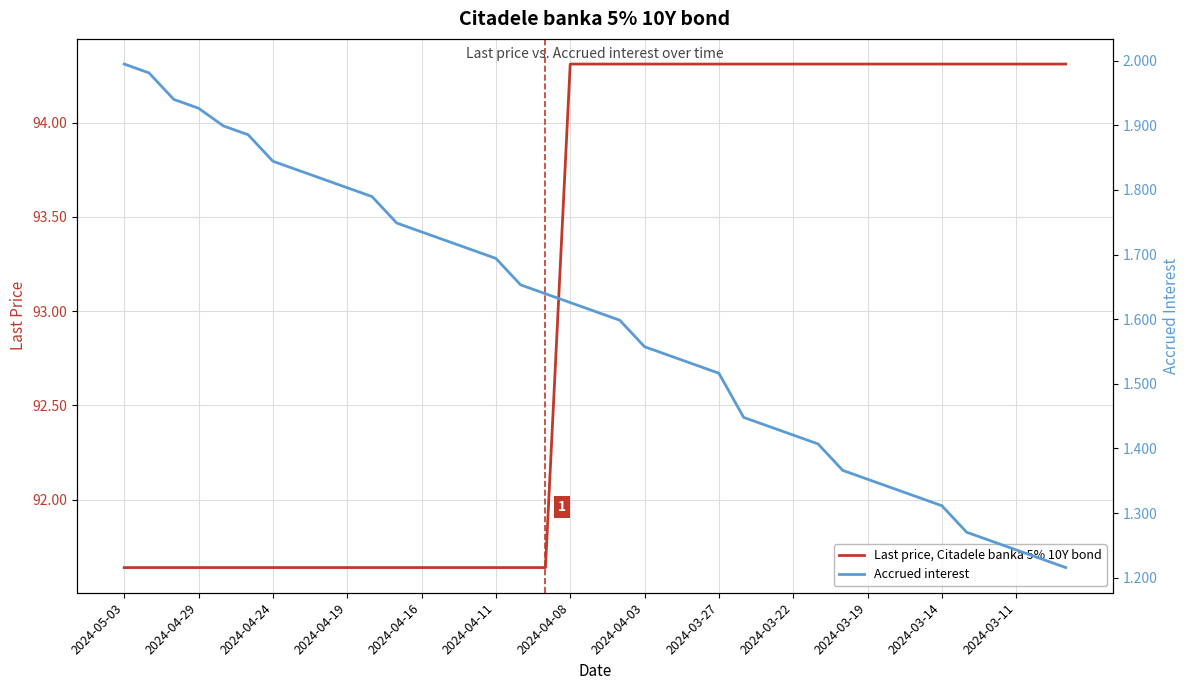

True or false: Accrued interest has a value of 1.4 at 28.

True